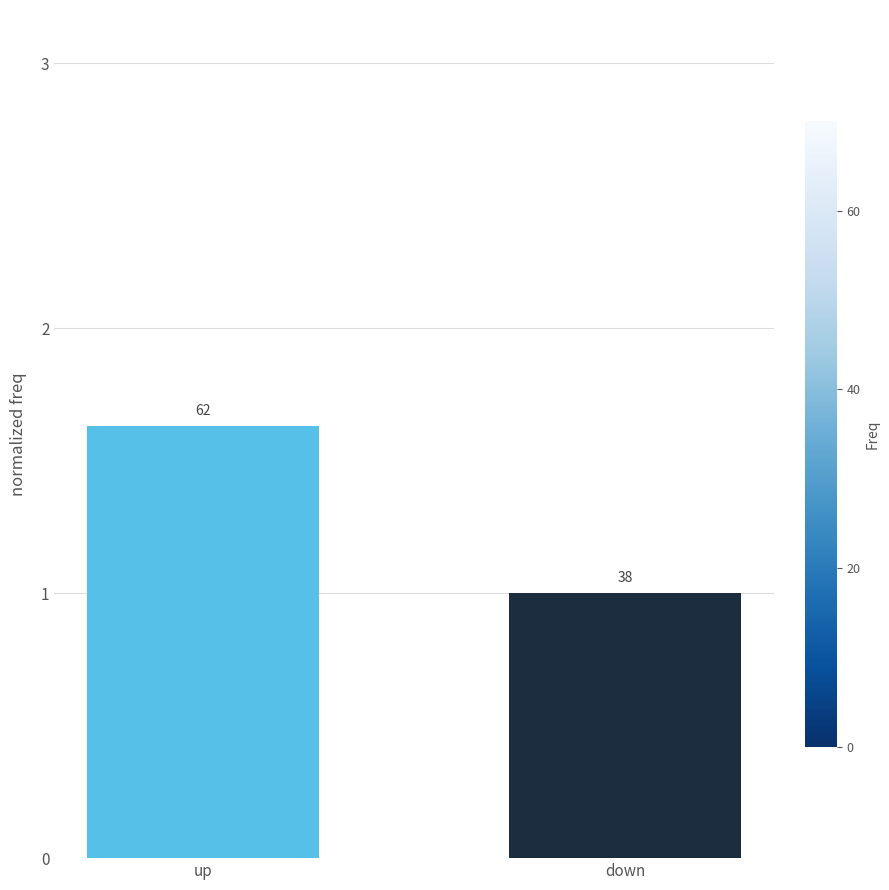

What is the label of the 2nd bar from the left?

down